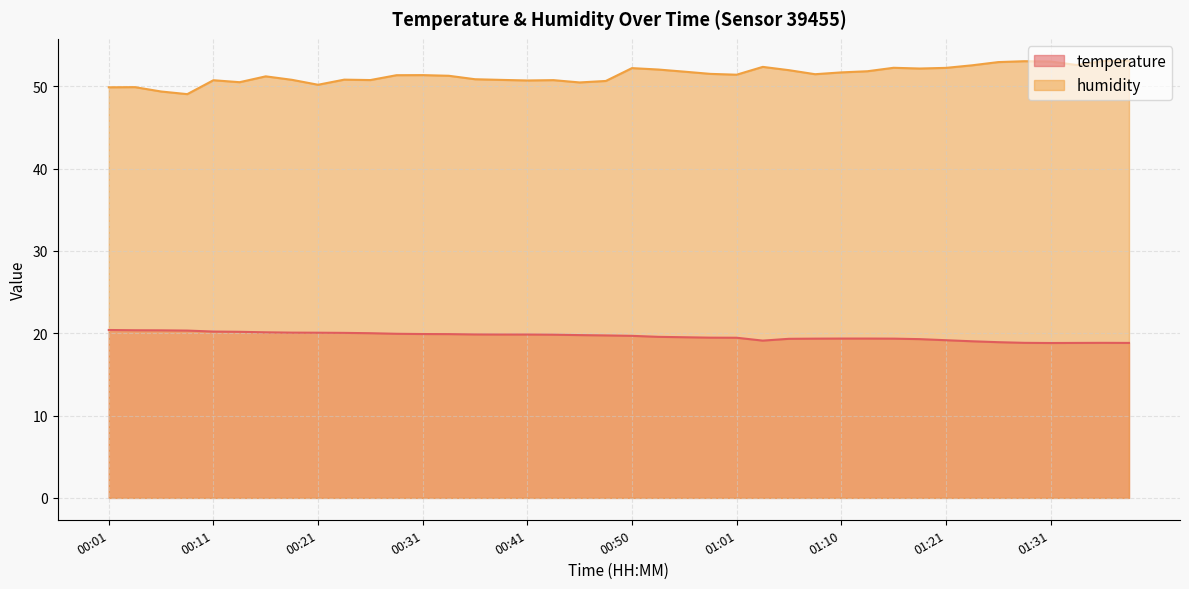

List the series in order of their peak value, lowest first.

temperature, humidity